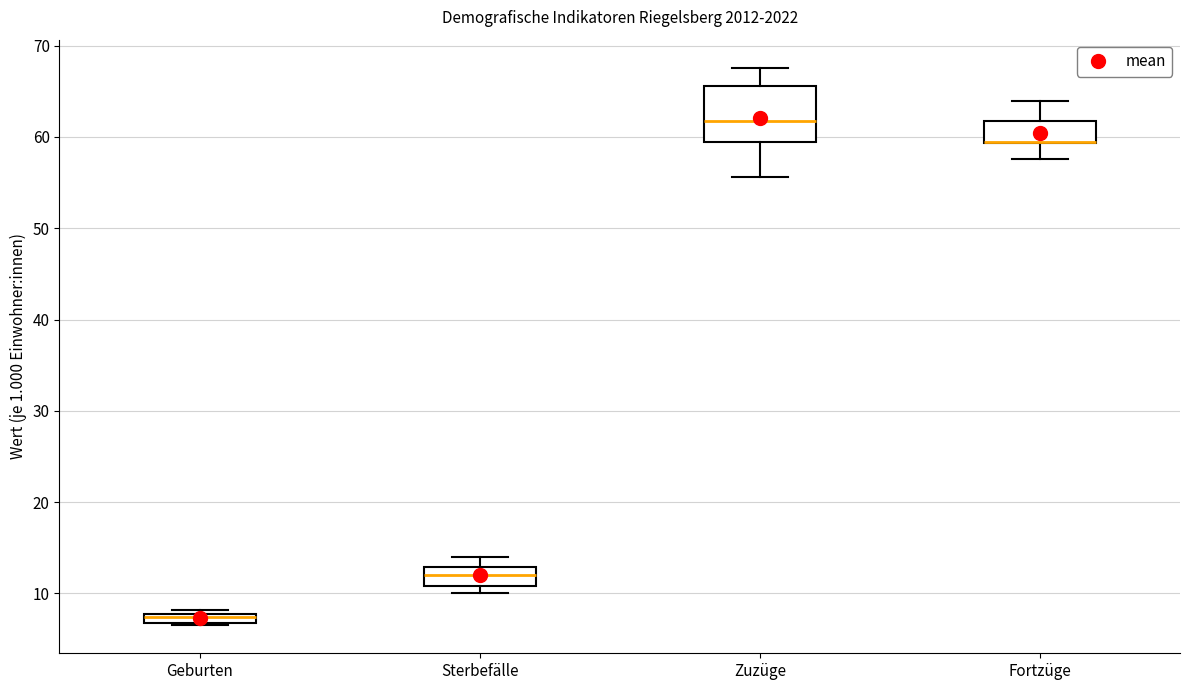

Where is the lower edge of the box for Fortzüge on the y-axis? The values are not printed on the chart, so give them approximately, as read against the axis.

59